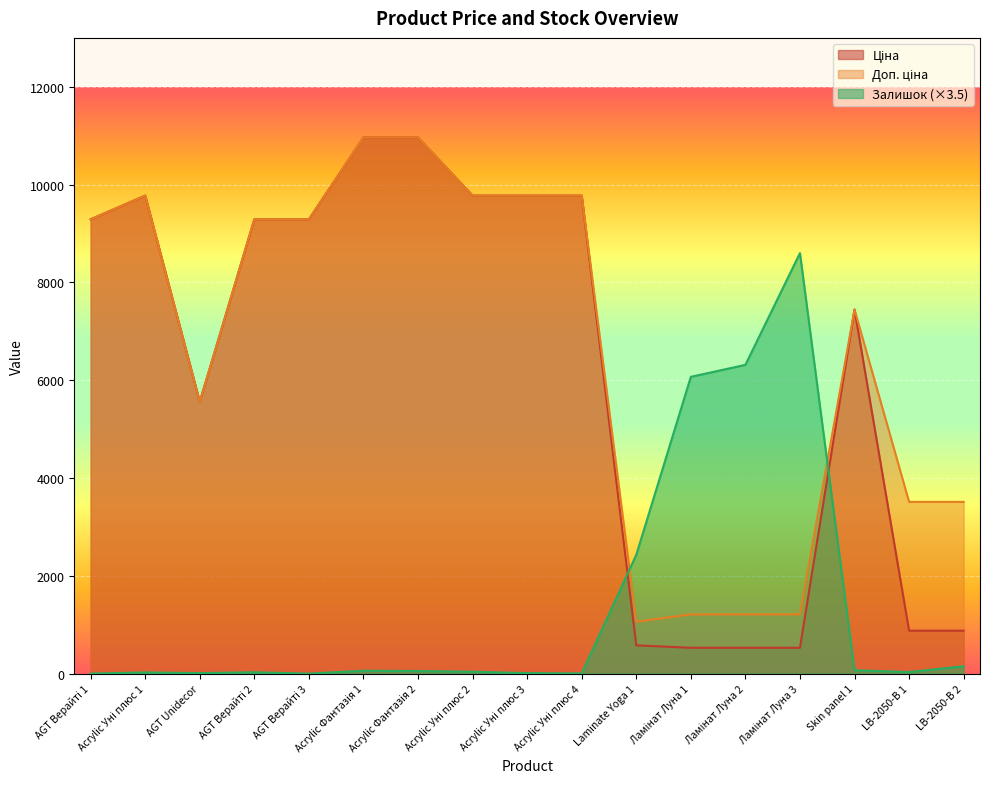

What are all the series names shown in the legend?

Ціна, Доп. ціна, Залишок